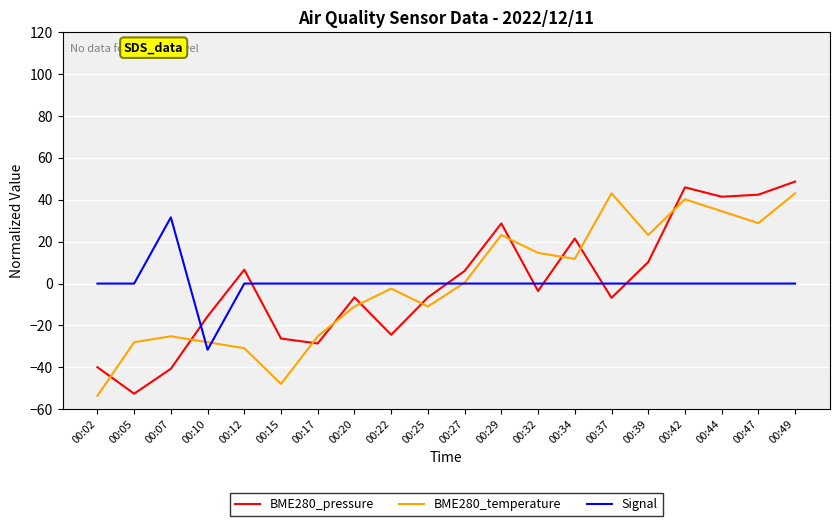

Does the chart have visible grid lines?

Yes